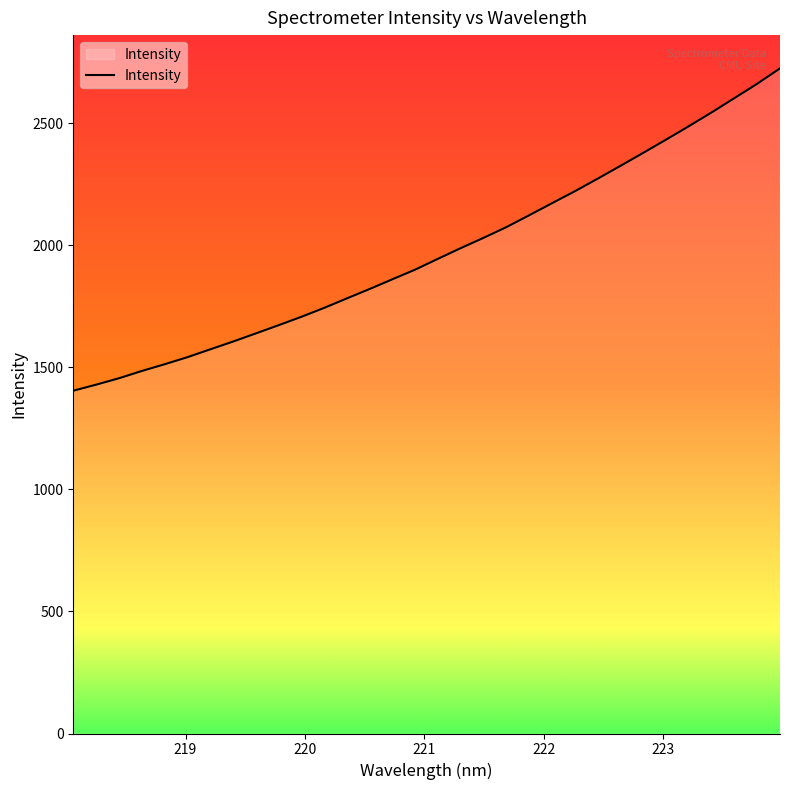

True or false: the data has more than 1 interior local peaks.

False